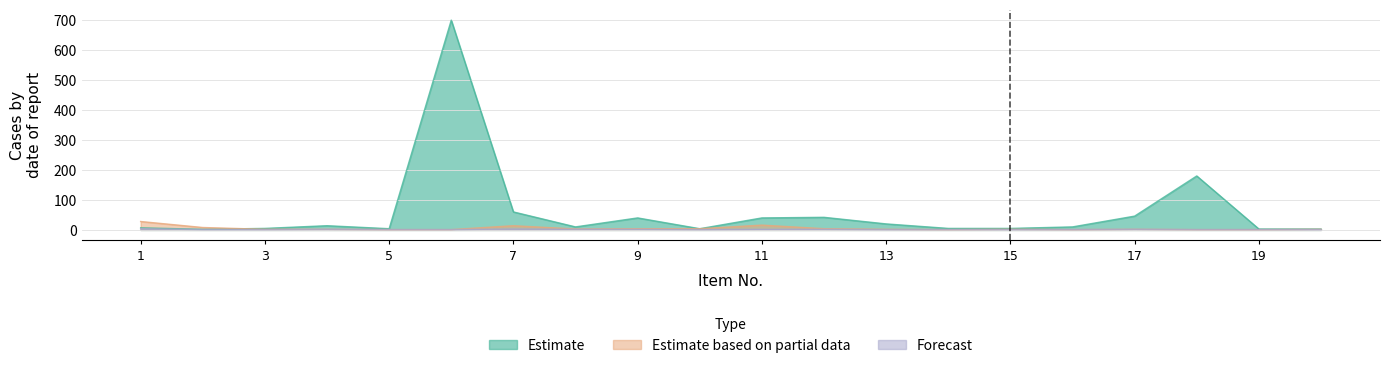

Does the chart display data point markers on the line(s)?

No